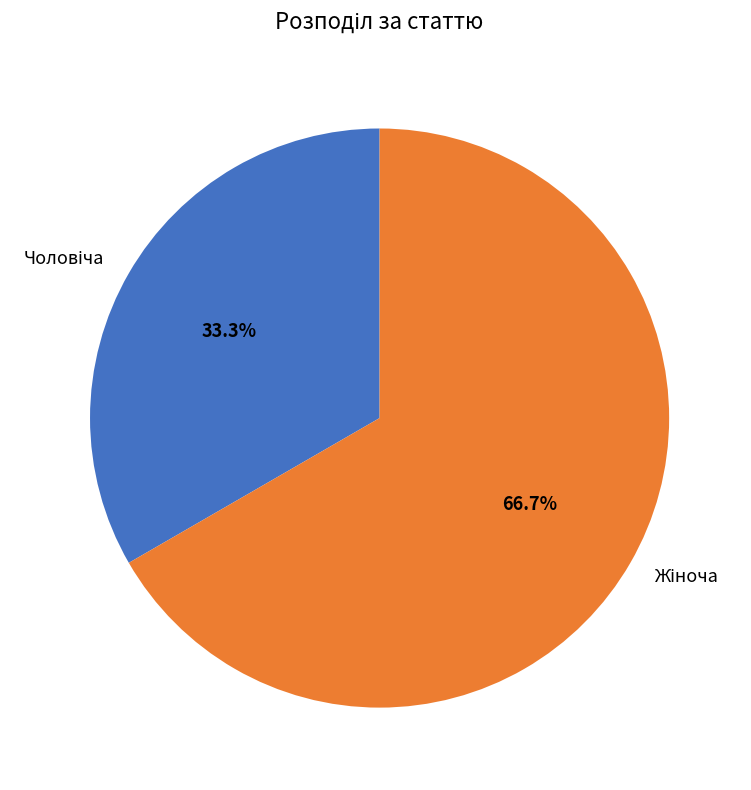

How many slices are in this pie chart?

2